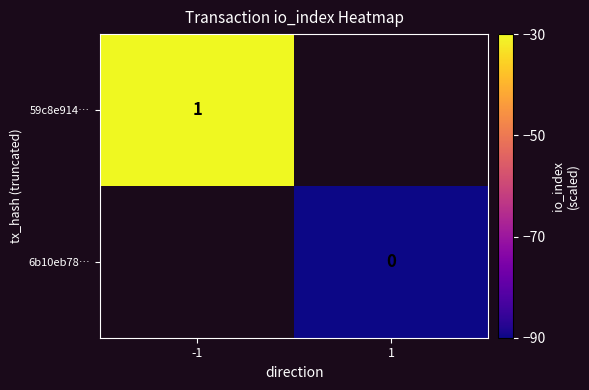

The 59c8e914… series shows 1 at -1. True or false?

True